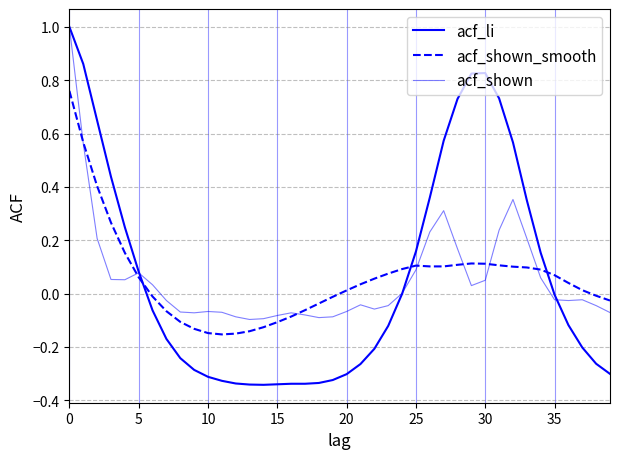

What is the greatest value displayed?

1.0